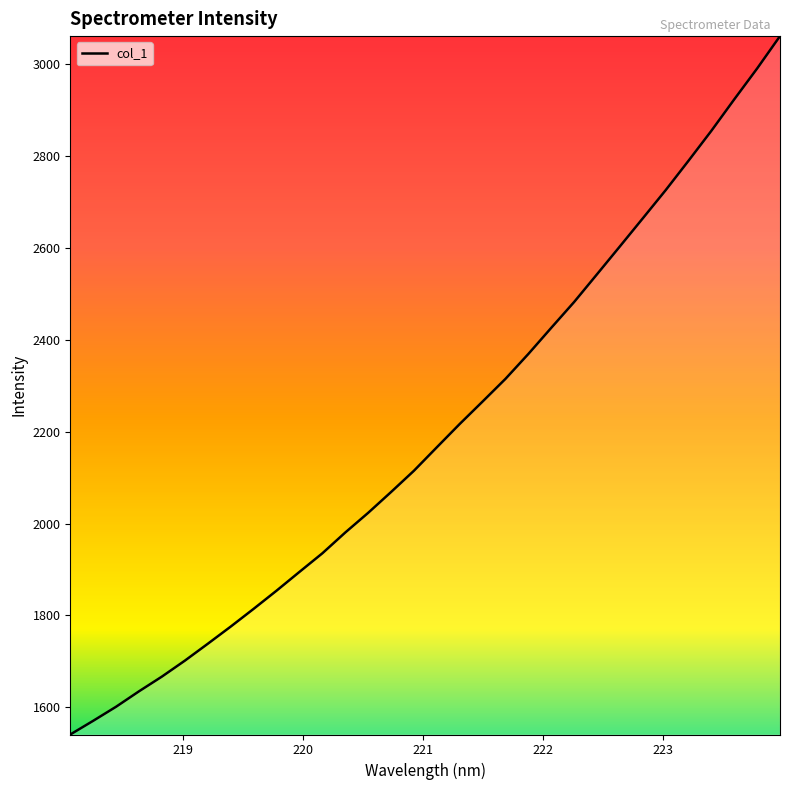

Reading left to right, list all the values displayed in this chart.

1540.9	1570.7	1601.3	1634.9	1667.0	1701.6	1738.3	1775.7	1814.3	1853.8	1894.7	1935.1	1980.4	2023.2	2068.5	2114.8	2165.9	2216.6	2265.5	2314.8	2369.1	2425.9	2482.1	2542.5	2603.1	2664.1	2725.4	2789.5	2854.7	2923.1	2990.2	3060.7